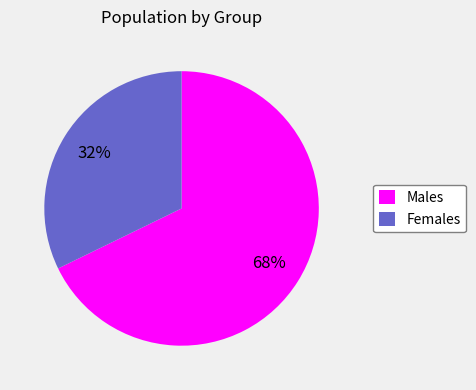

Which slice is the smallest?

Females